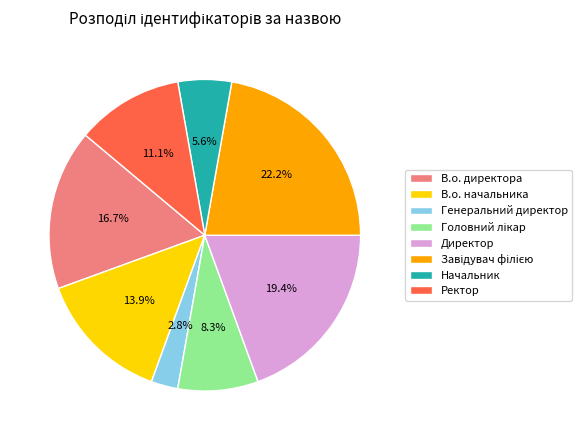

To the nearest percent, what is the difference between the largest and smallest slice percentages?

19%